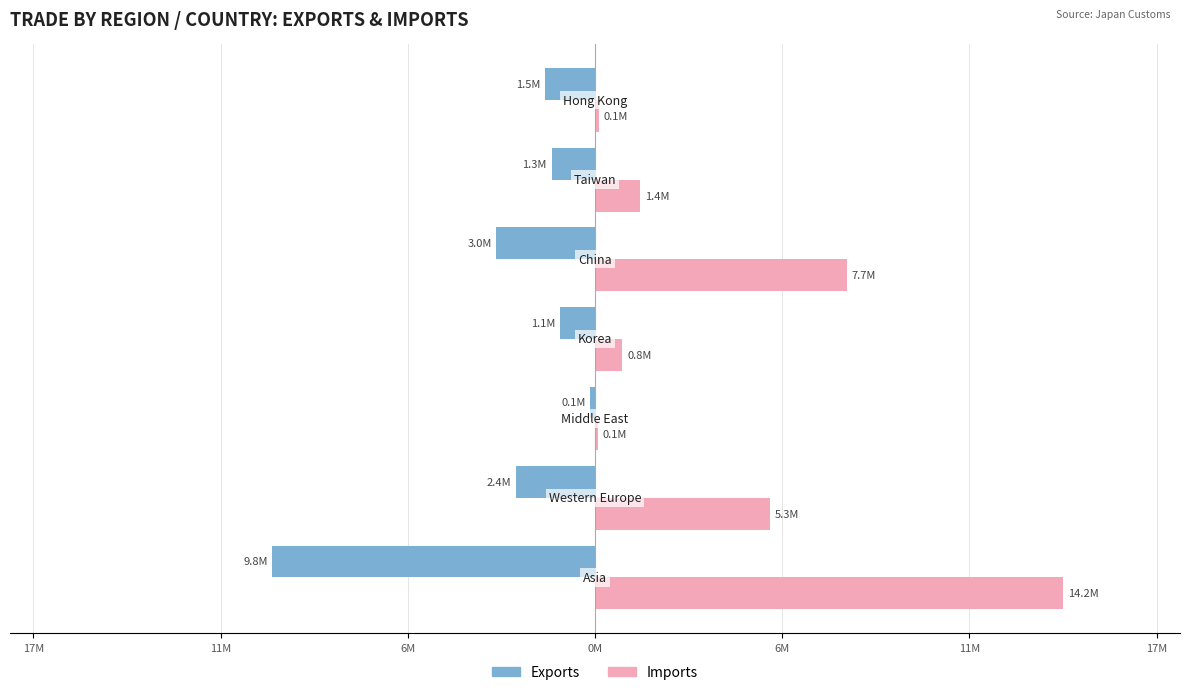

What is the smallest value displayed?

-9807708